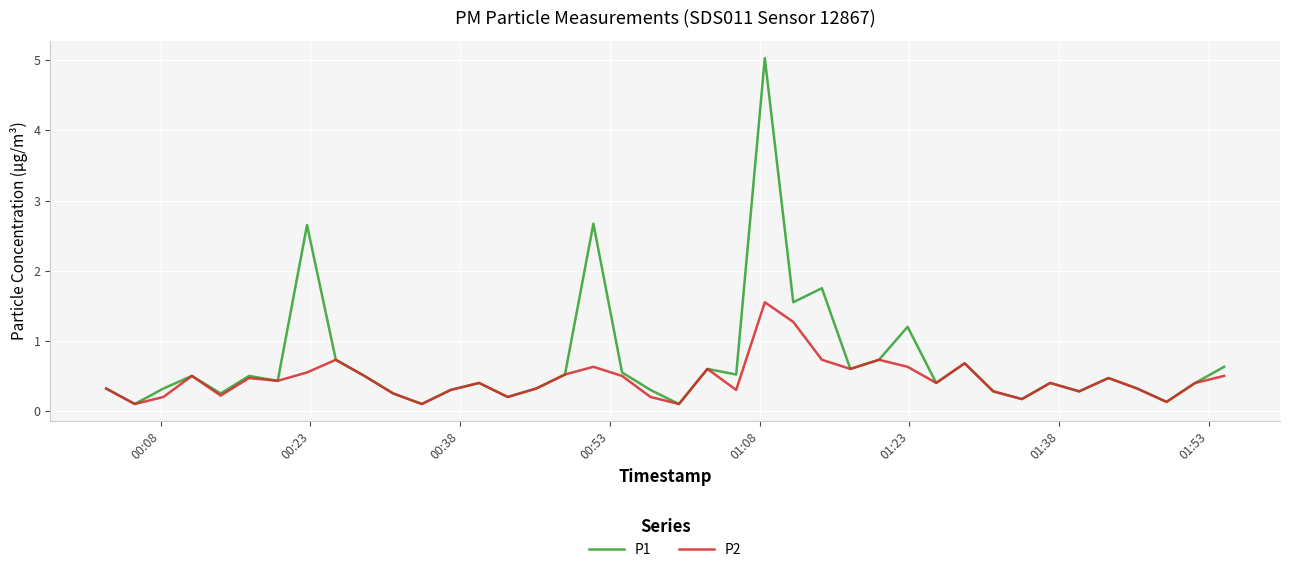

What is the maximum value for P2?

1.6